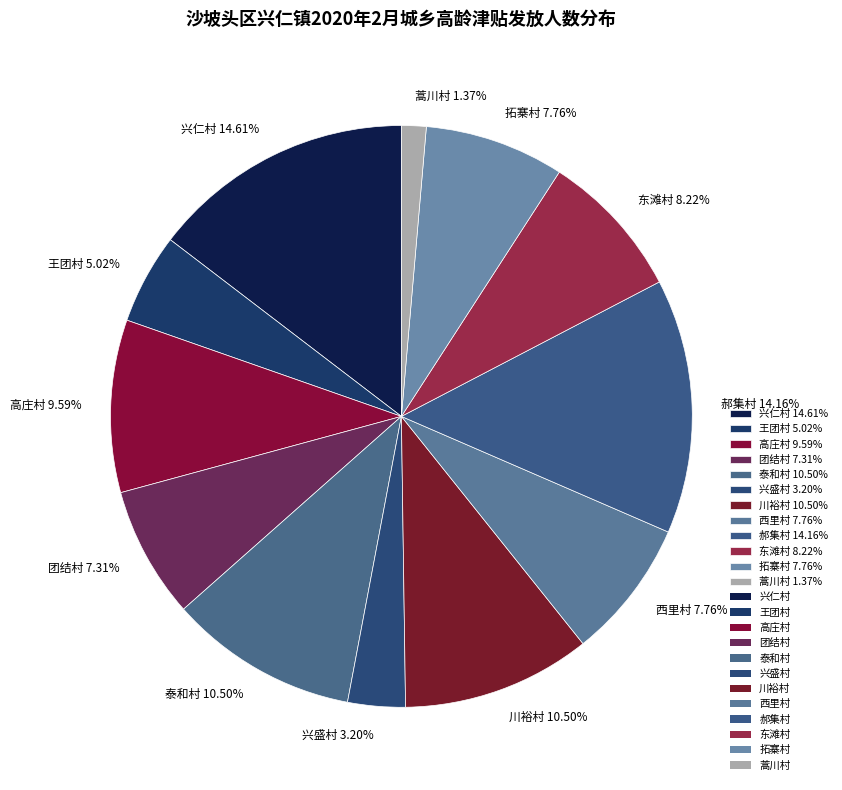

Which category has the smallest portion of the pie?

蒿川村